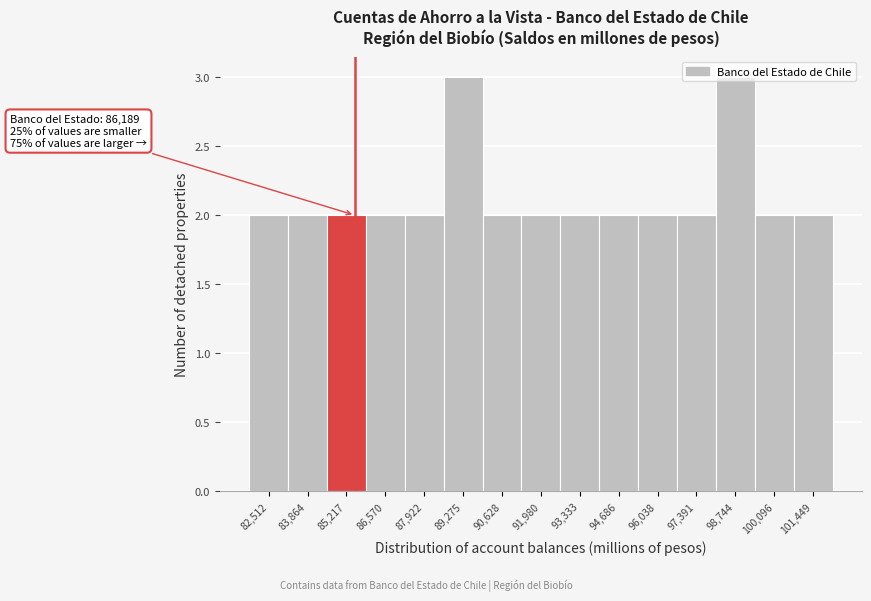

Approximately how many times larger is the value at 87,922 compared to 98,744?

0.7